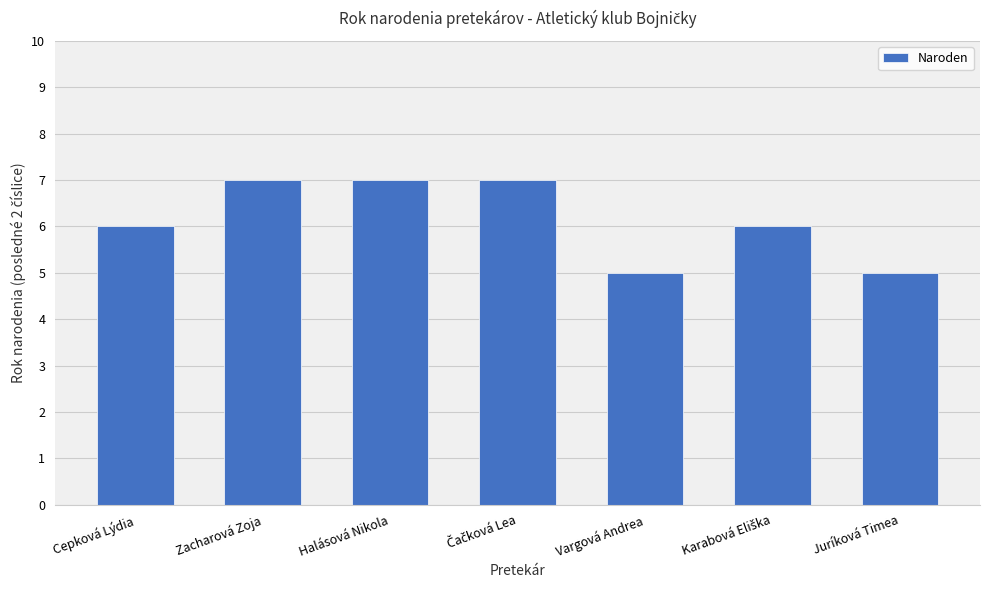

Between Cepková Lýdia and Vargová Andrea, which is larger?

Cepková Lýdia